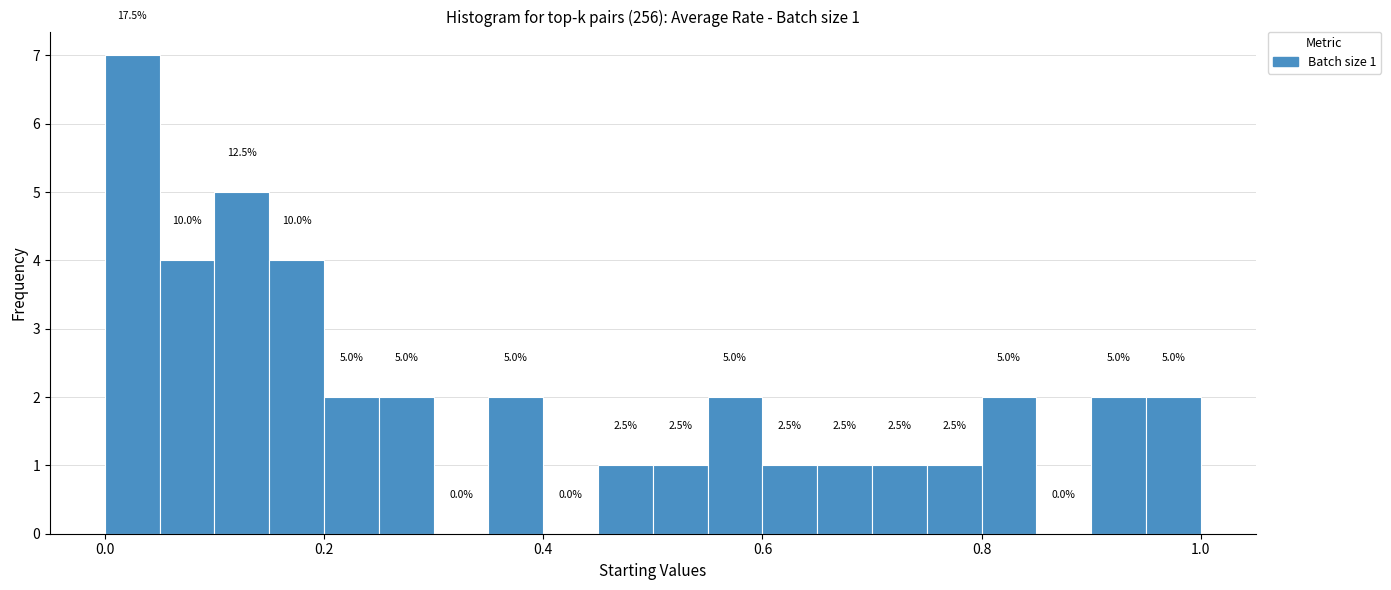

Read against the x-axis, roughly where is the centre of the tallest bar?

0.02